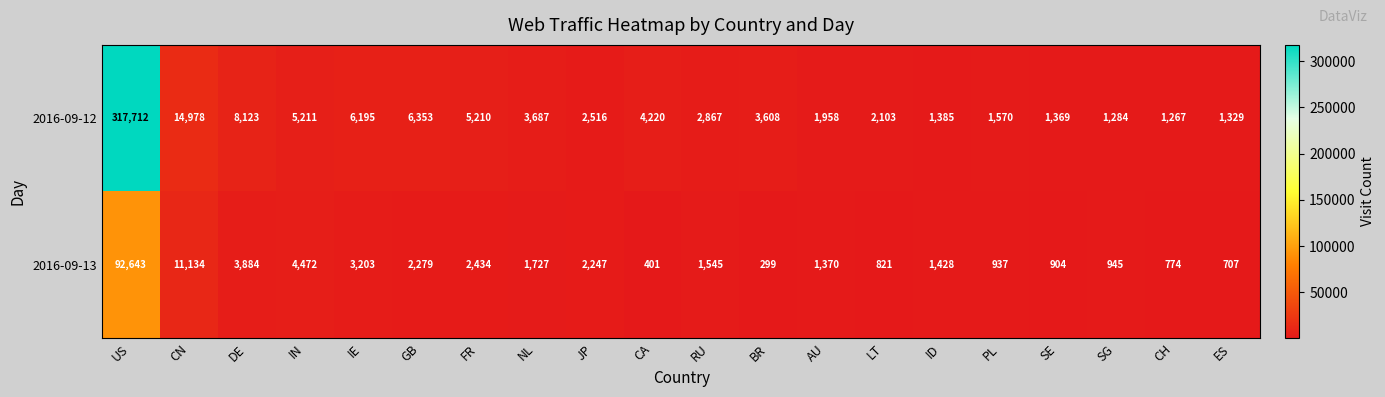

The value of 2016-09-13 at US is 154441. True or false?

False